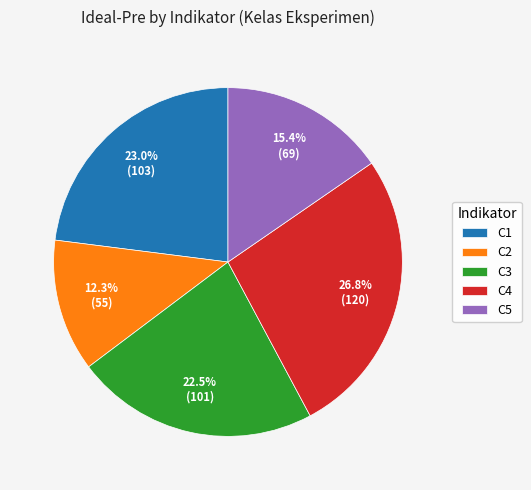

Count the number of slices in the pie.

5